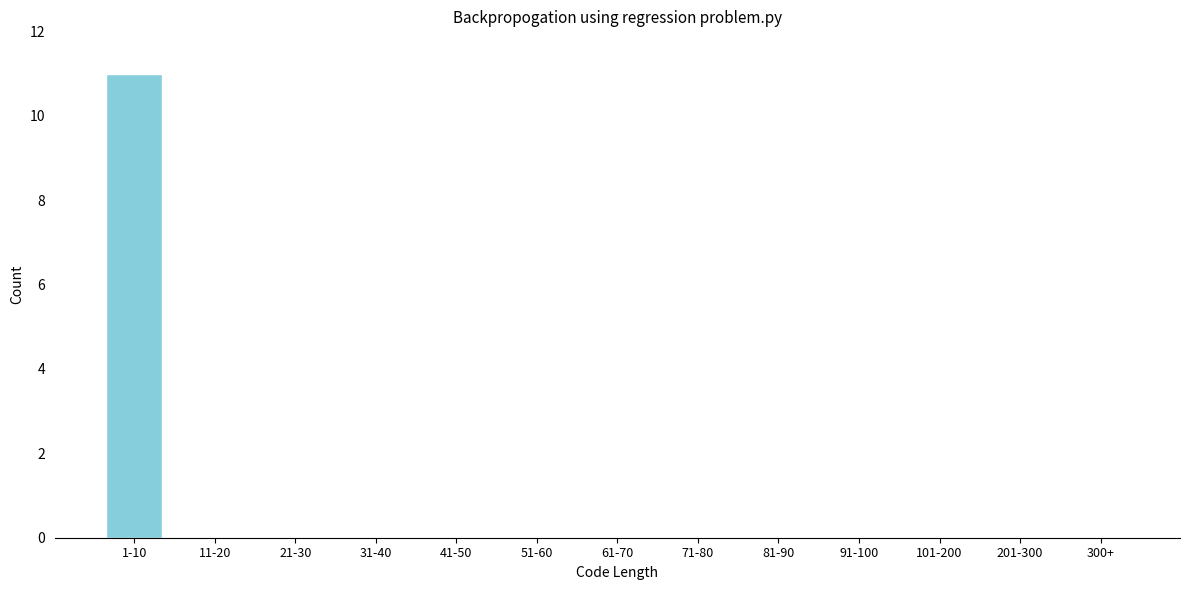

Reading right to left, transcribe all the data shown in this chart.

300+=0	201-300=0	101-200=0	91-100=0	81-90=0	71-80=0	61-70=0	51-60=0	41-50=0	31-40=0	21-30=0	11-20=0	1-10=11